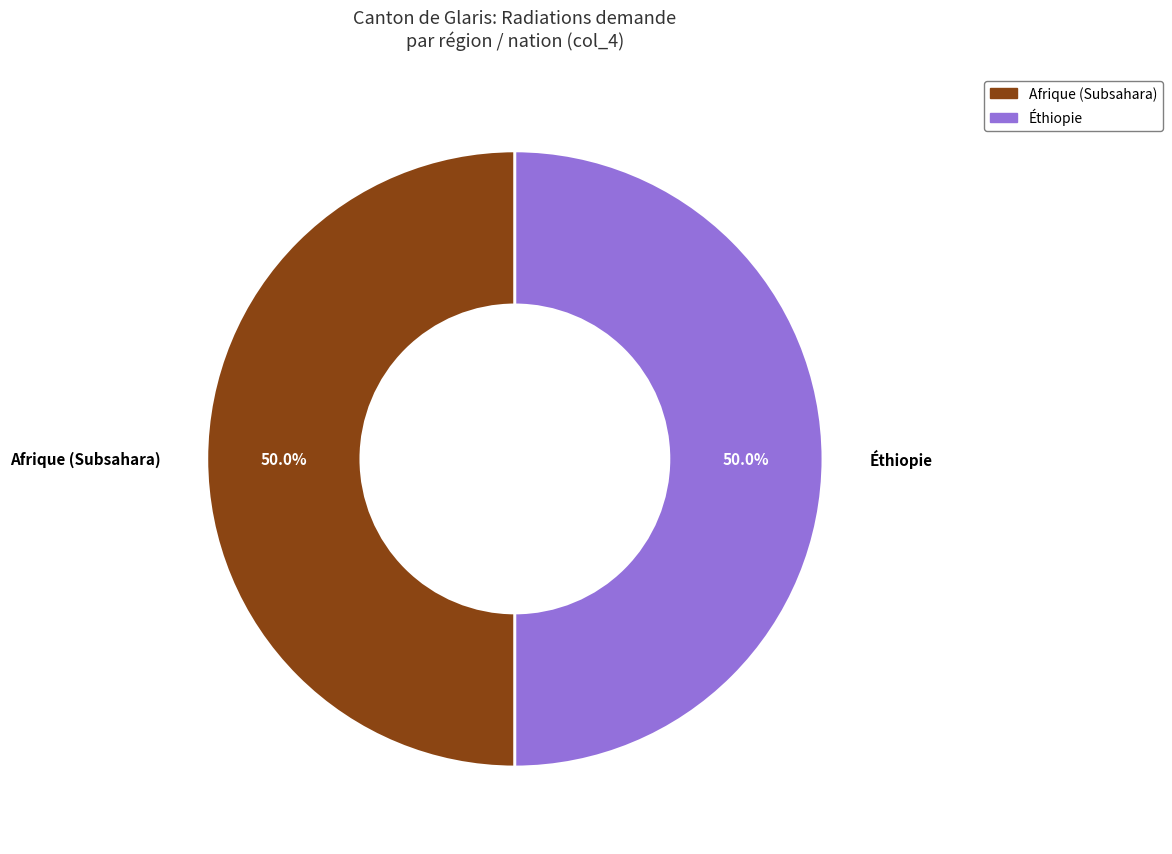

How many segments does this pie chart have?

2